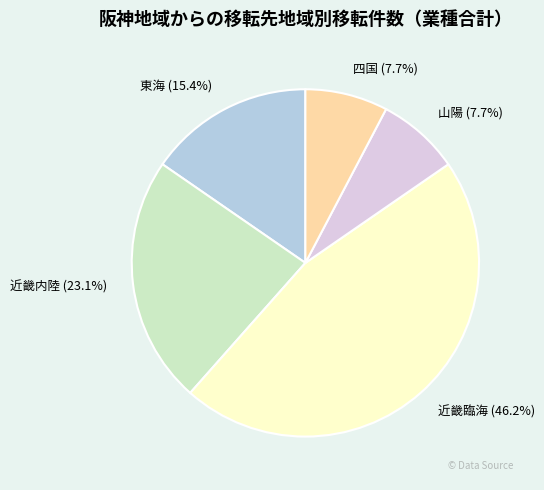

What percentage is the 近畿内陸 slice, to the nearest percent?

23%